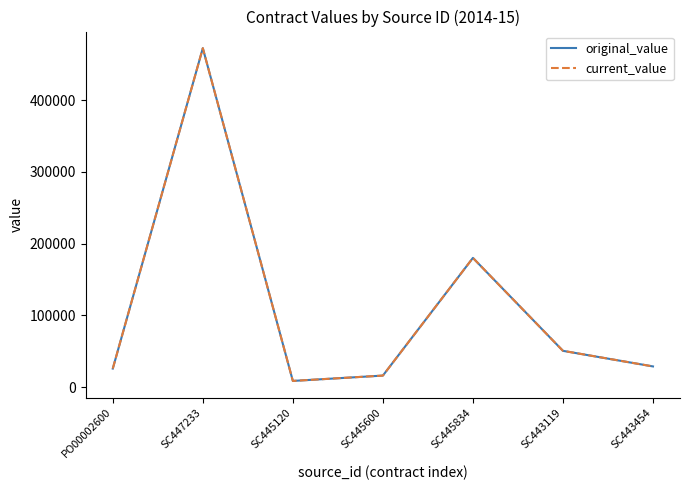

Does the chart have visible grid lines?

No